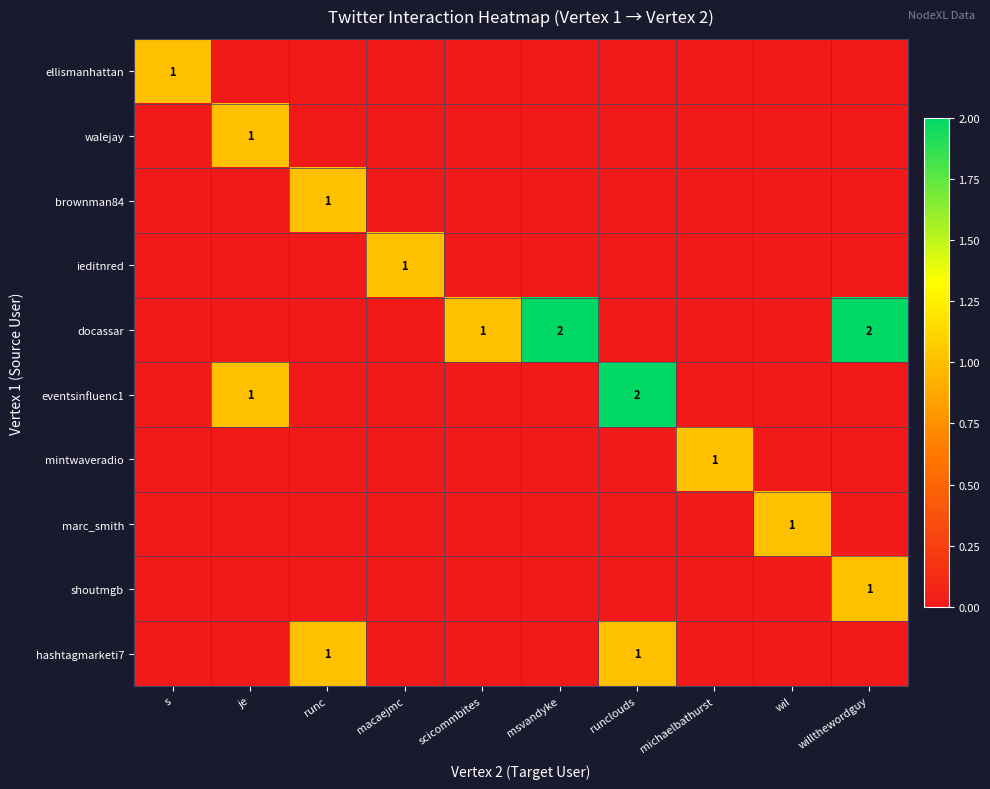

Count the number of categories in the chart.

10